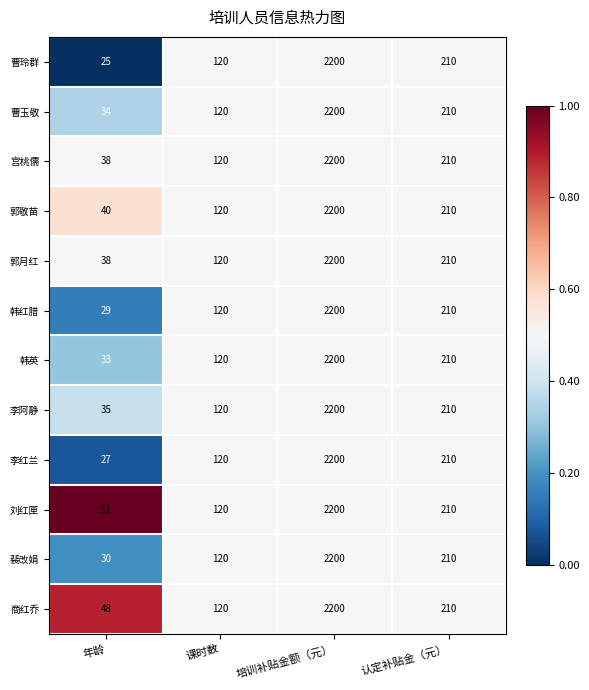

At which category is the sum across all series the highest?

培训补贴金额（元）